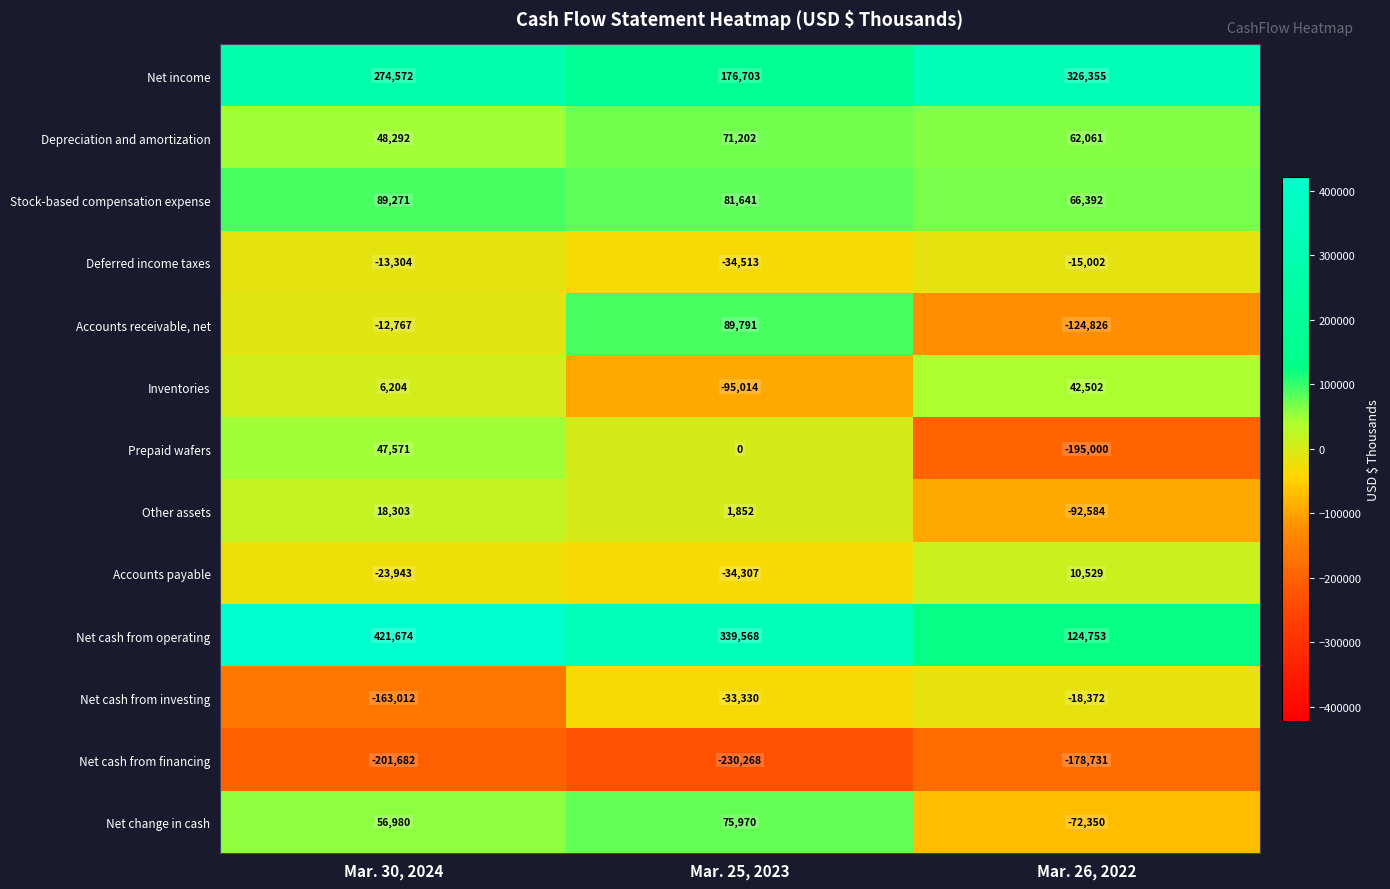

True or false: Other assets has a value of -92584 at Mar. 26, 2022.

True